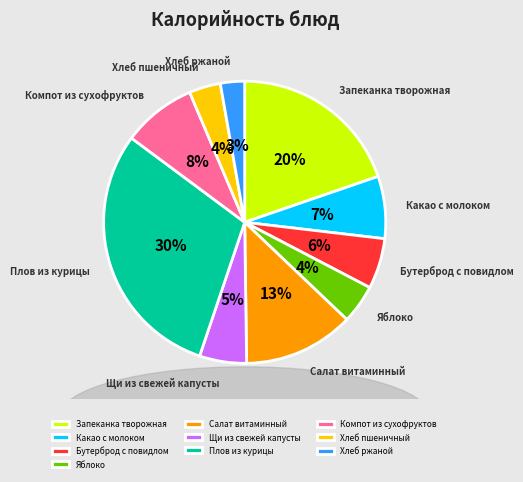

To the nearest percent, what is the difference between the Компот из сухофруктов and Плов из курицы slice percentages?

22%